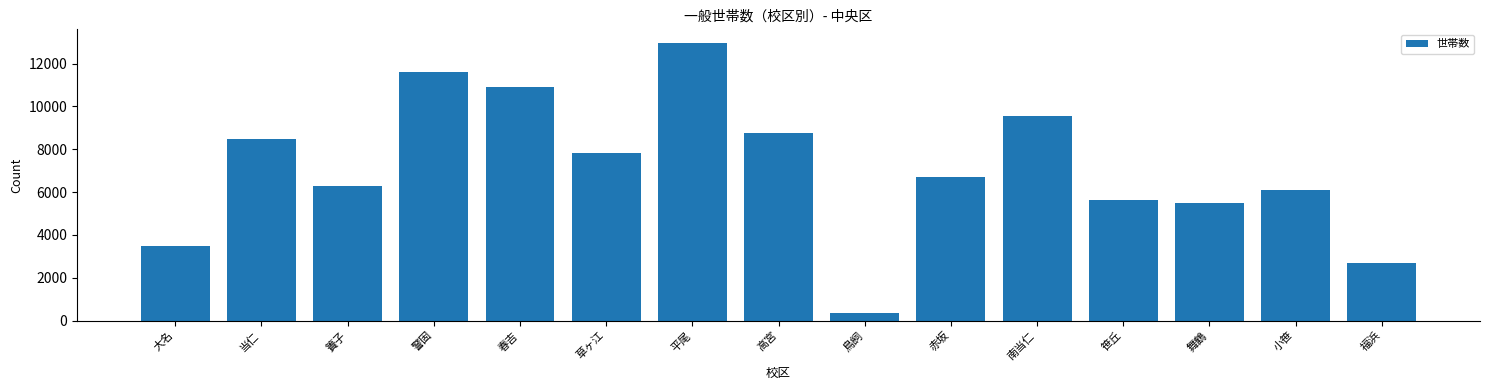

Reading right to left, list all the values displayed in this chart.

福浜=2670	小笹=6093	舞鶴=5495	笹丘=5613	南当仁=9539	赤坂=6692	鳥飼=372	高宮=8768	平尾=12950	草ヶ江=7839	春吉=10920	警固=11628	簀子=6286	当仁=8487	大名=3473